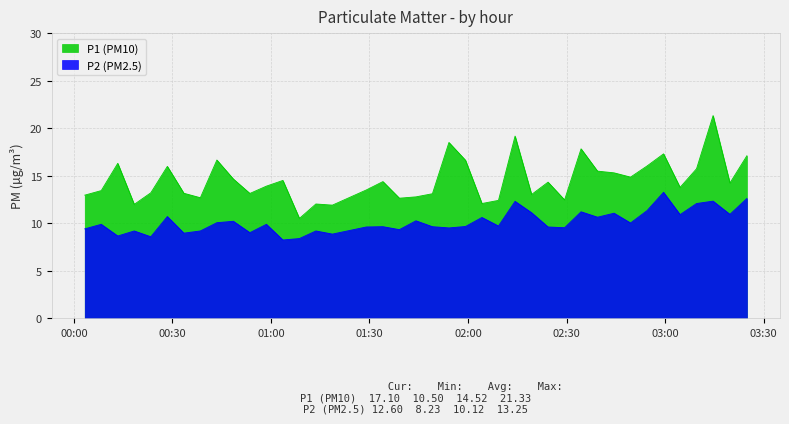

Which series has the largest total across all categories?

P1 (PM10)